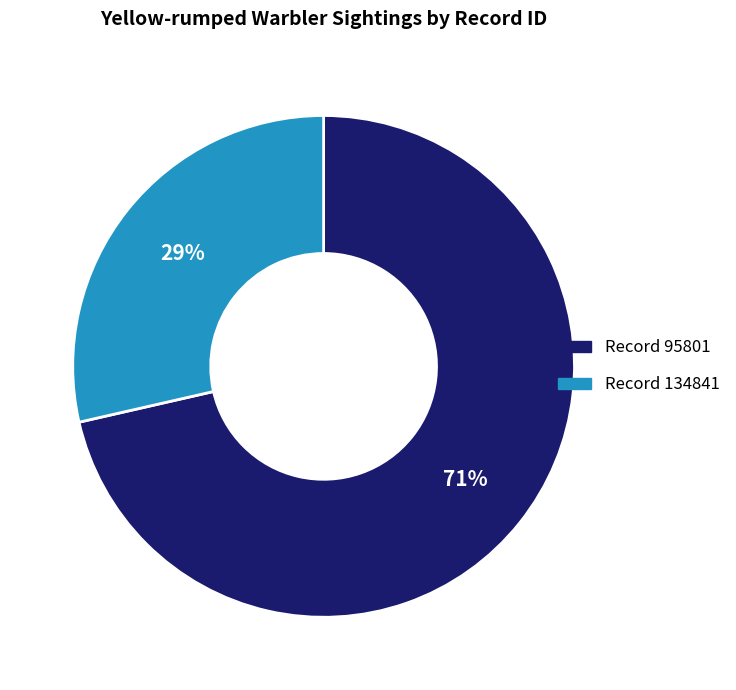

Is there any slice that represents more than half of the pie?

Yes